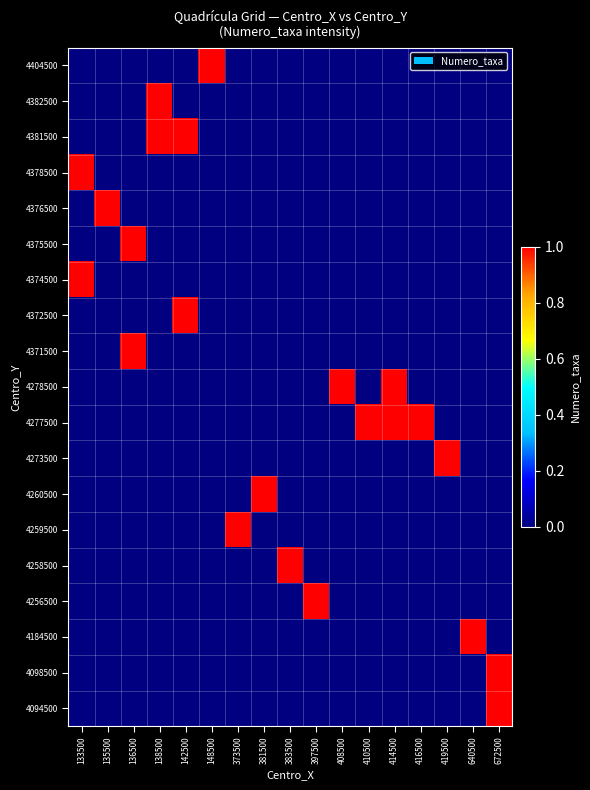

At how many categories does at least one series exceed 0?

17